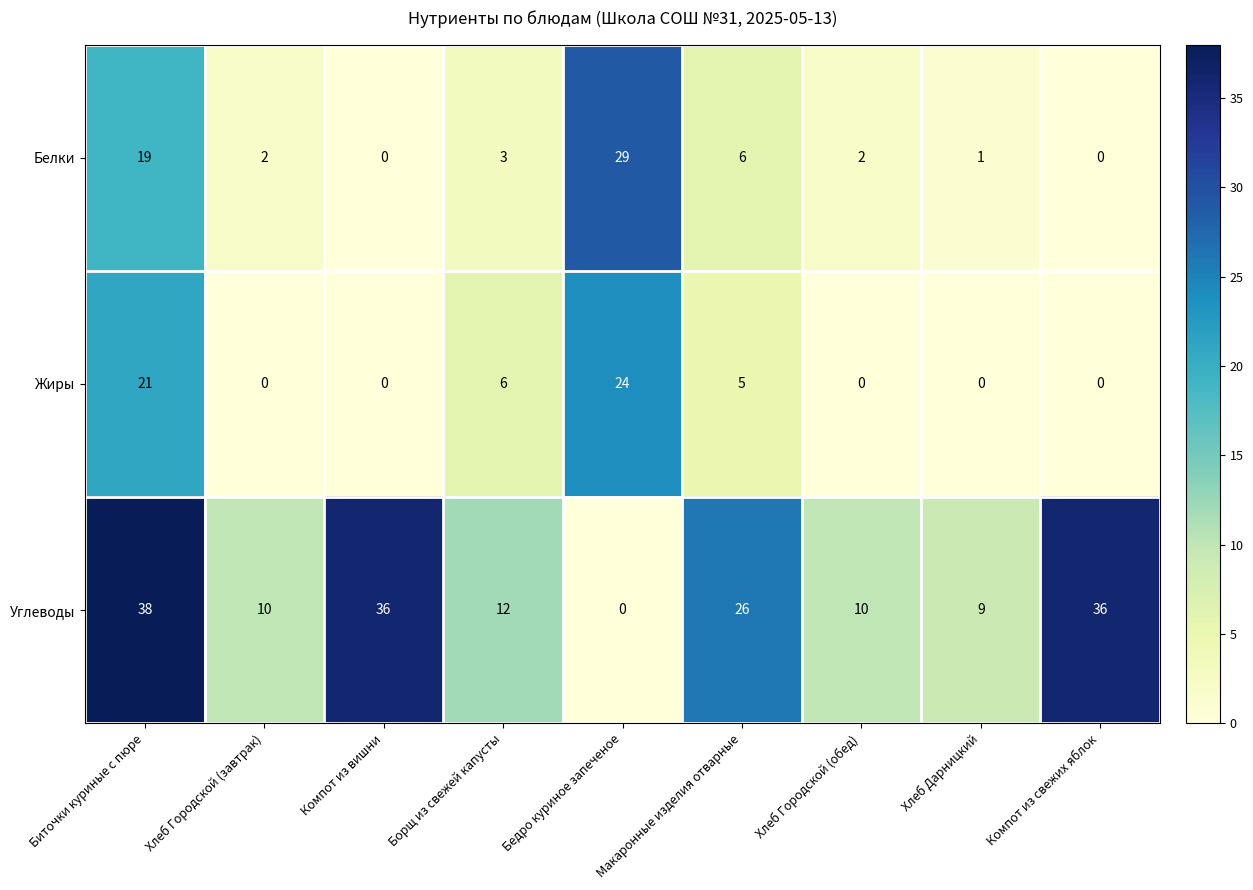

Which series changed the most between Хлеб Городской (завтрак) and Компот из вишни?

Углеводы